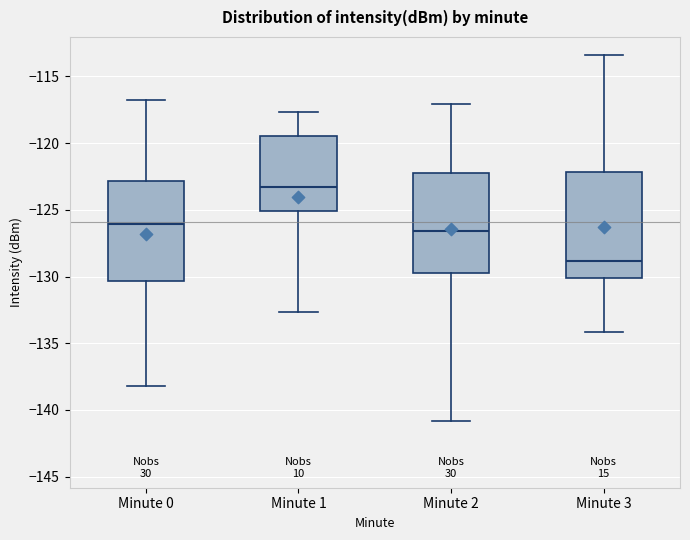

Reading left to right, read every box against the y-axis: the position of its median line, the range the box covers, and the ends of its whiskers. The values are not printed on the chart, so give them approximately, as read against the axis.

Minute 0: median -126.0, box -130.5 to -123.0, whiskers -138.0 to -116.5
Minute 1: median -123.5, box -125.0 to -119.5, whiskers -132.5 to -117.5
Minute 2: median -126.5, box -129.5 to -122.0, whiskers -141.0 to -117.0
Minute 3: median -129.0, box -130.0 to -122.0, whiskers -134.0 to -113.5